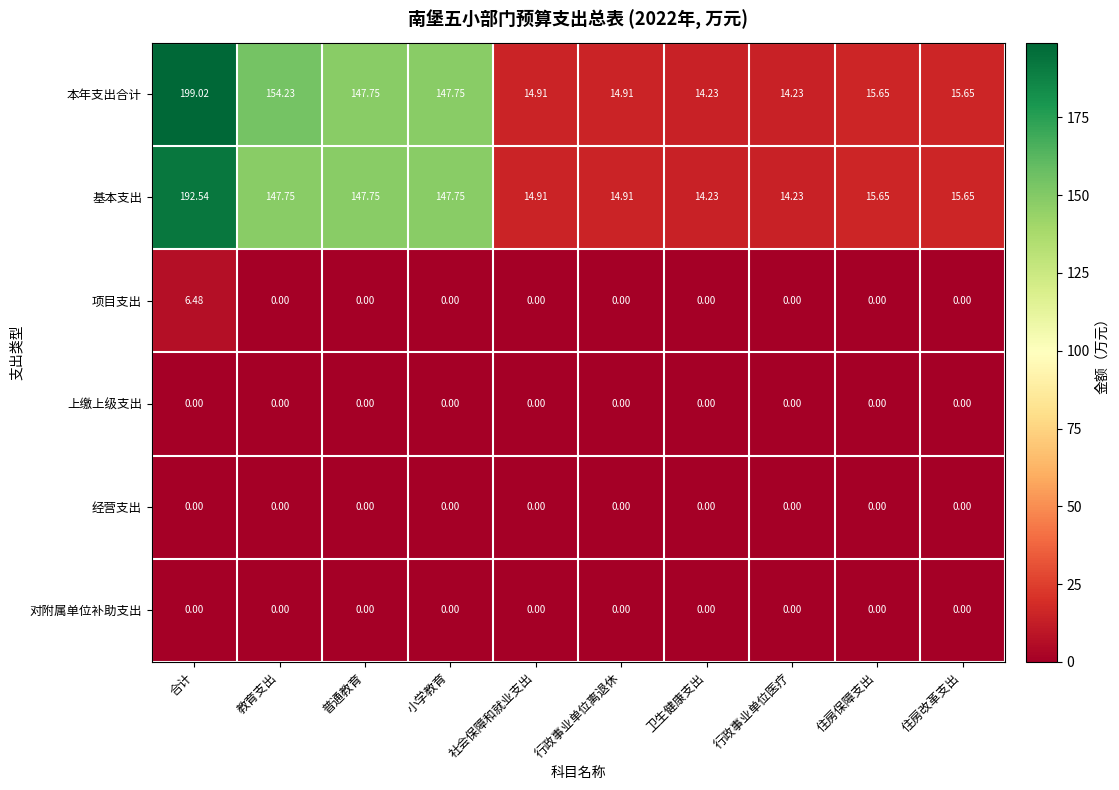

What is the difference between the highest and lowest values at 教育支出?

154.2